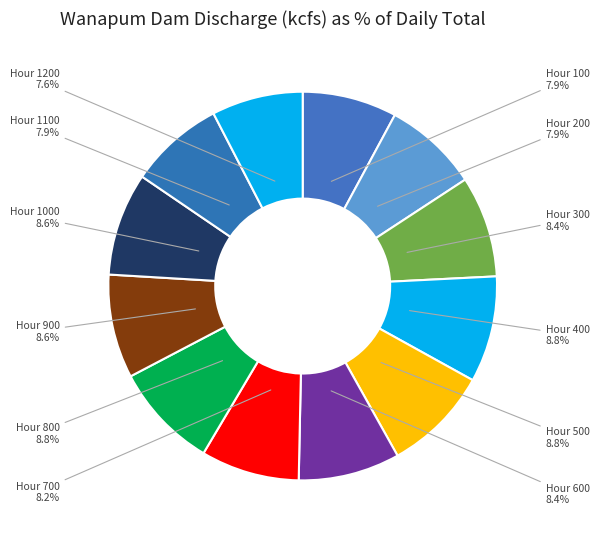

How many segments does this pie chart have?

12